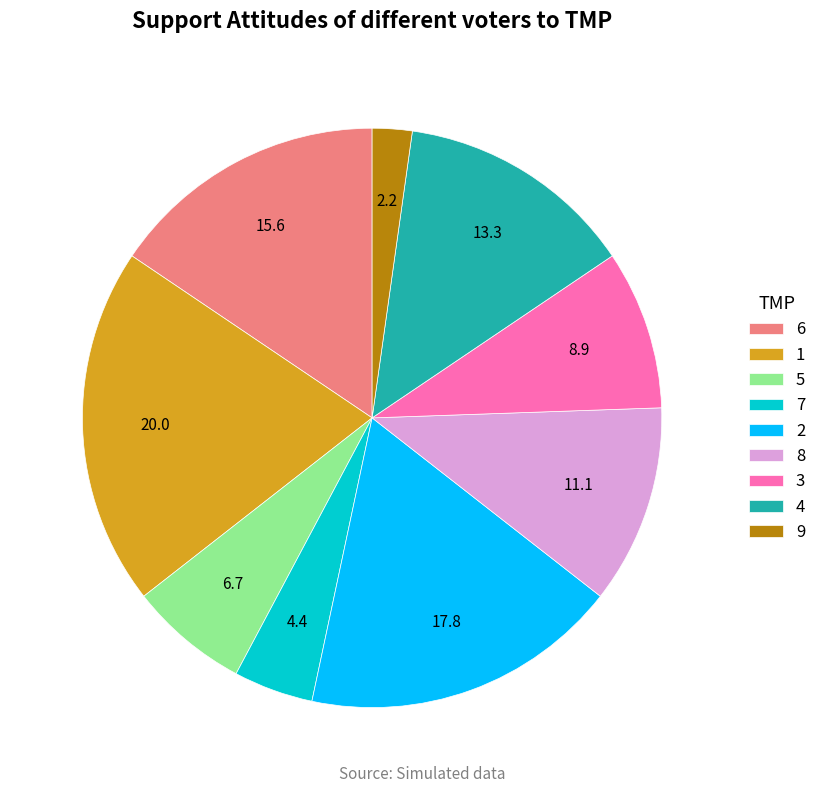

True or false: 3 accounts for 19% of the total.

False